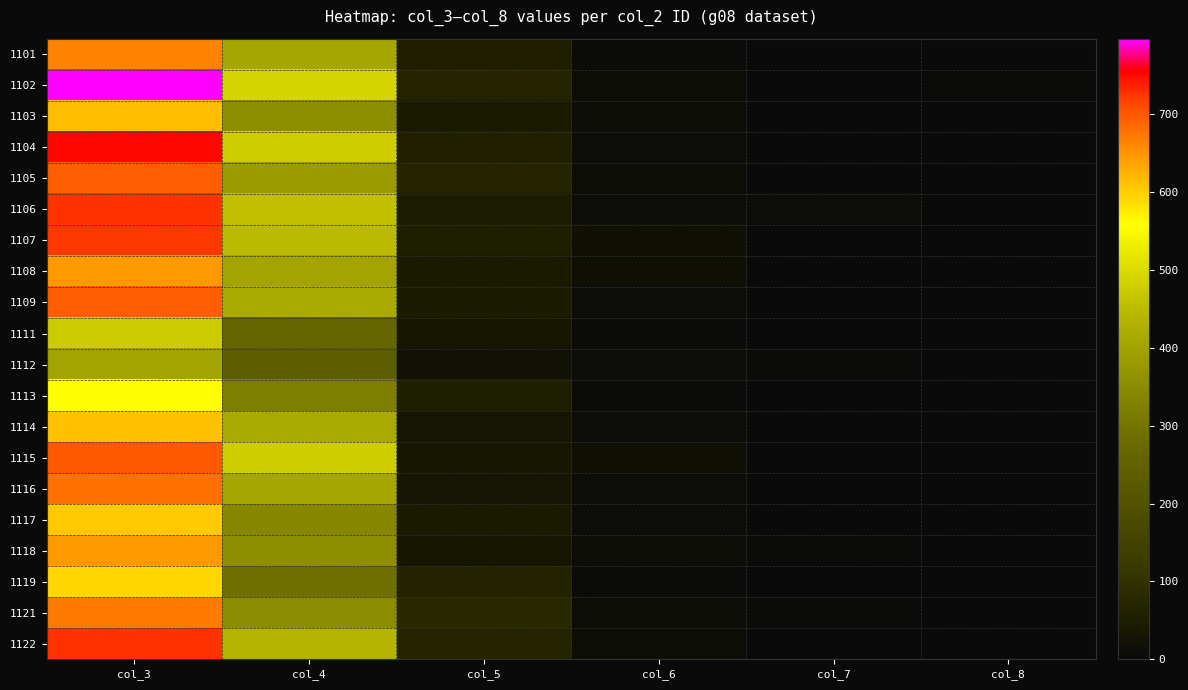

What is the greatest value displayed?

797